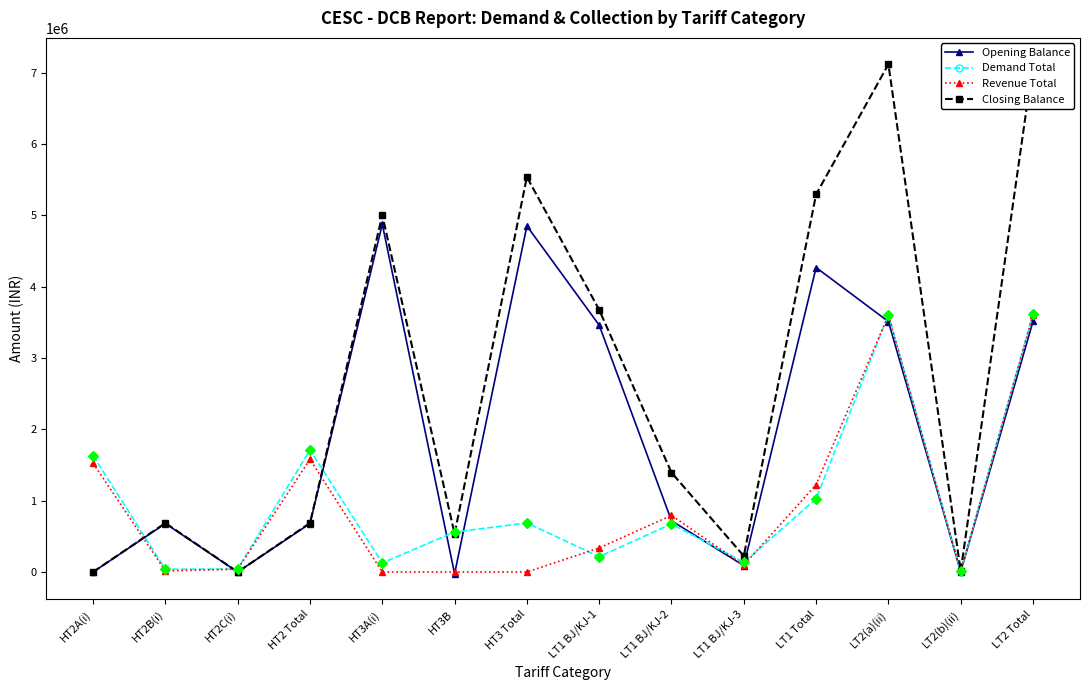

What are all the series names shown in the legend?

Opening Balance, Demand Total, Revenue Total, Closing Balance